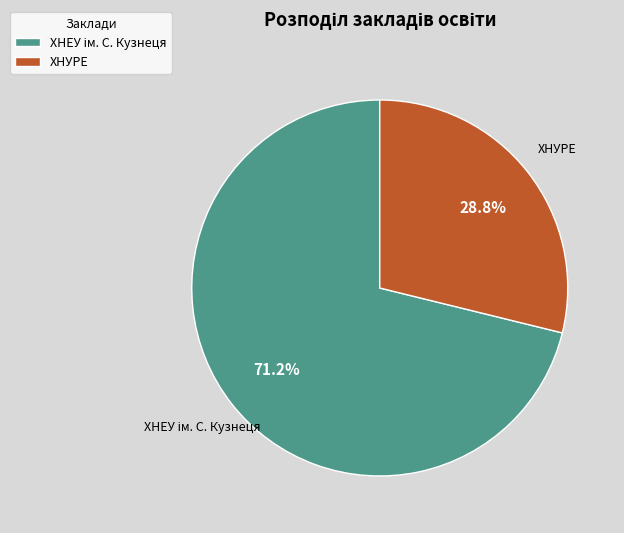

To the nearest percent, what portion does ХНУРЕ represent?

29%